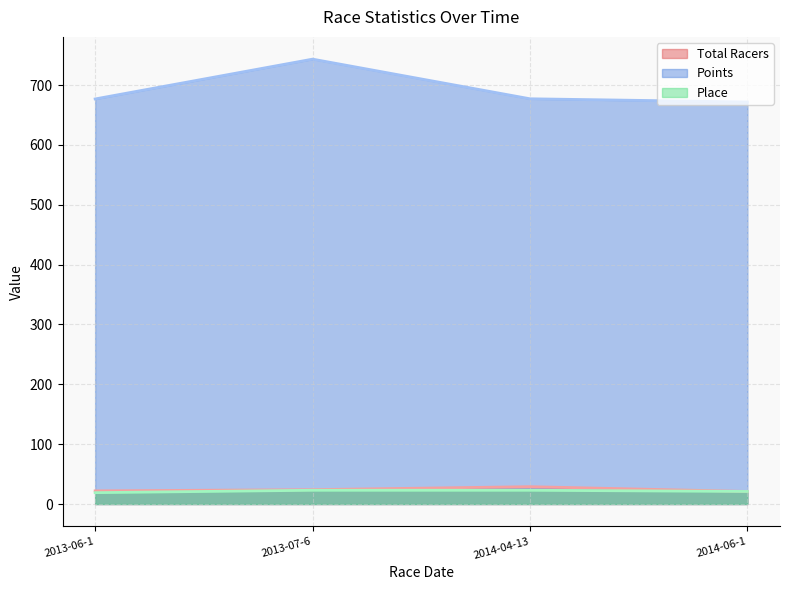

Reading right to left, list all the values displayed in this chart.

Total Racers: 21.0	29.0	24.0	22.0
Points: 671.8	677.2	743.4	676.9
Place: 21.0	23.0	23.0	19.0